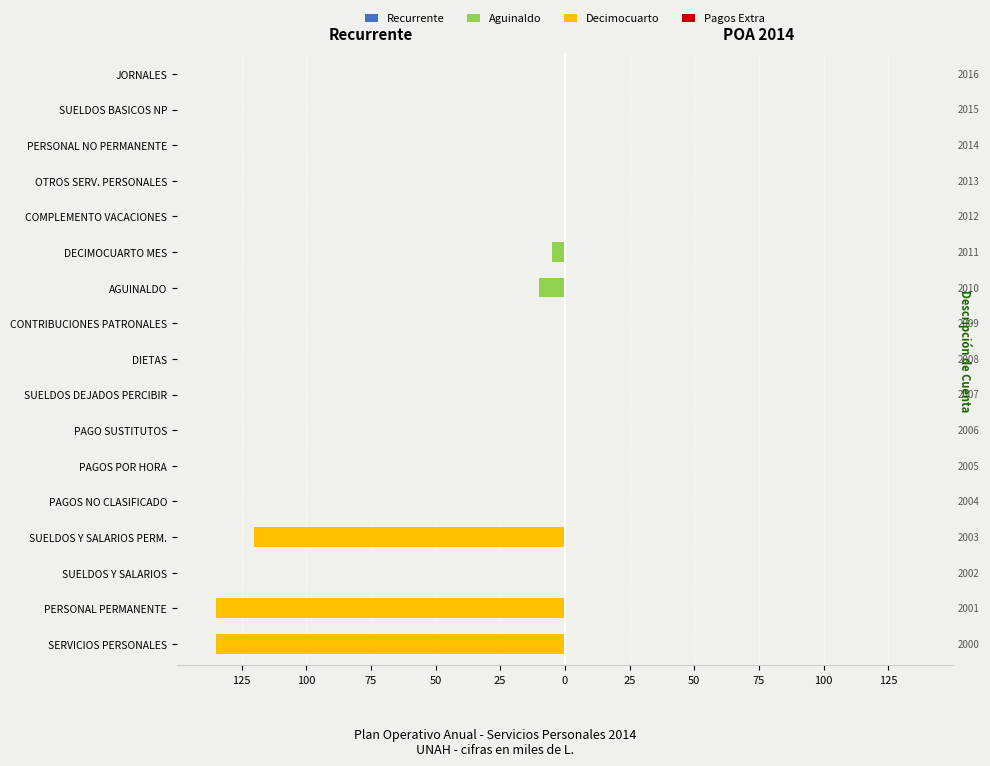

What is the spread (max minus min) of values at 125?

135.6